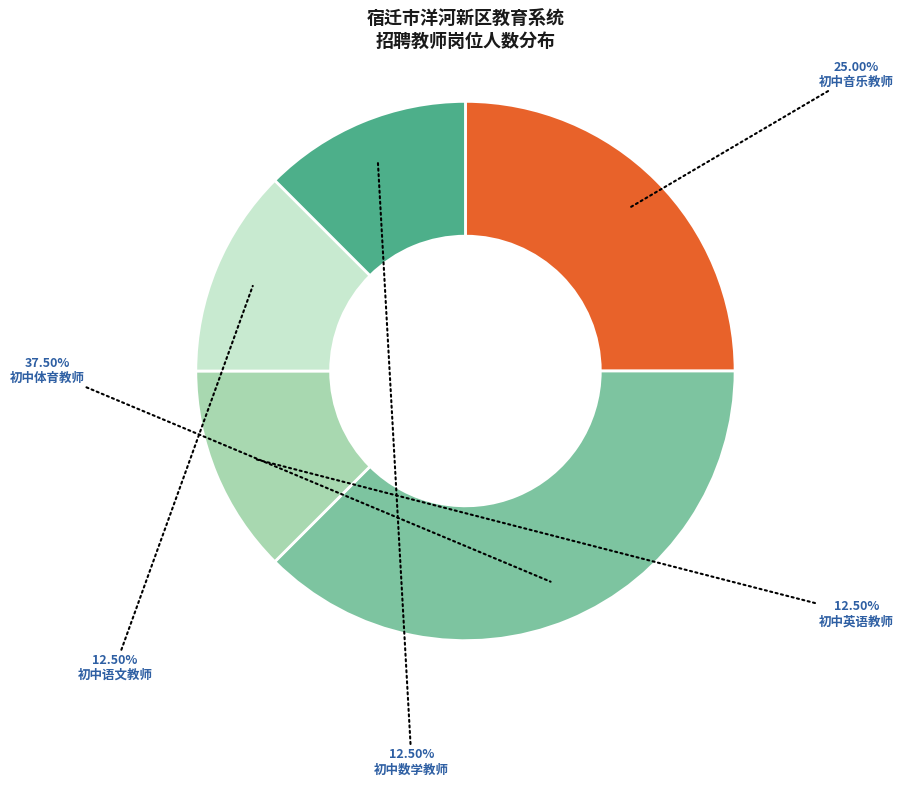

Count the number of slices in the pie.

5